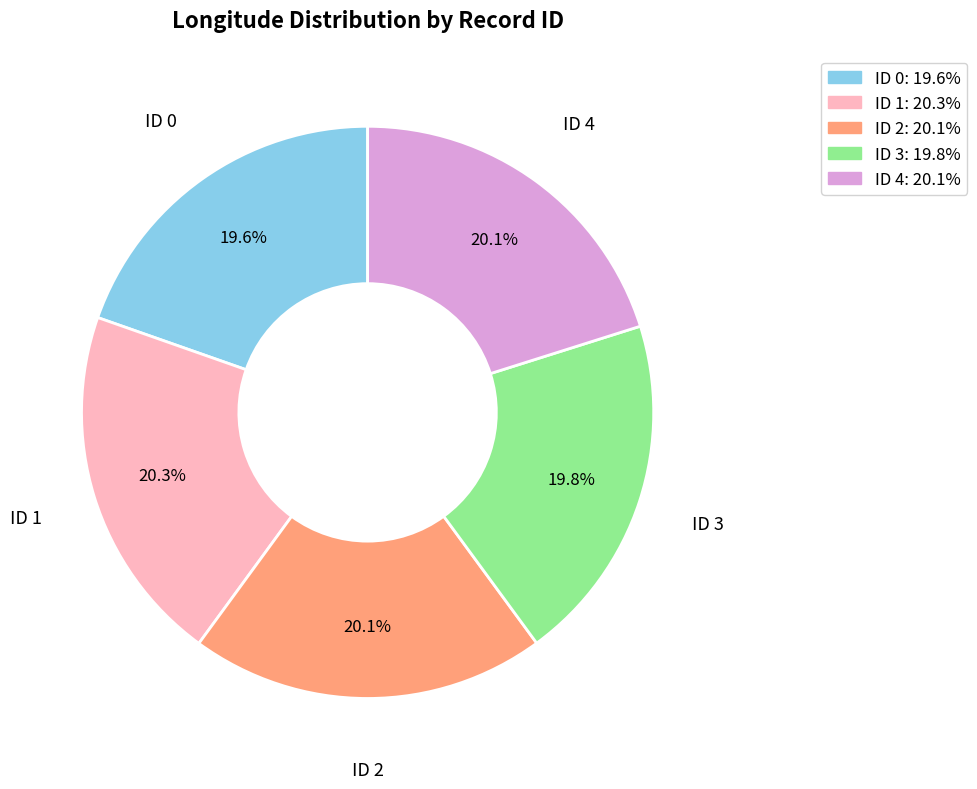

Which has a higher value, ID 3 or ID 1?

ID 1